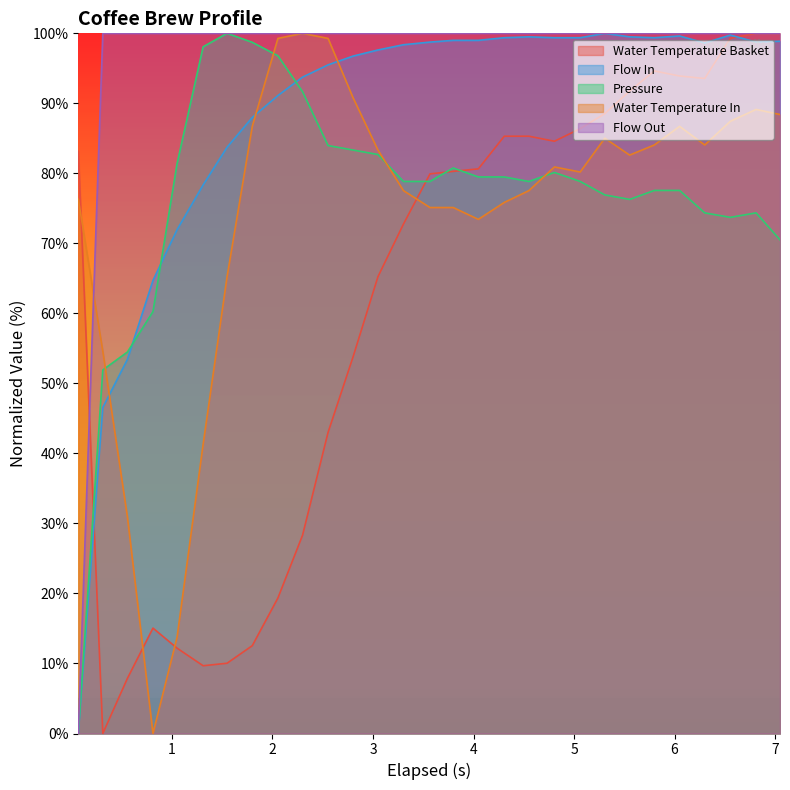

What is the difference between the second highest and minimum values in the water_temperature_basket series?

100.0